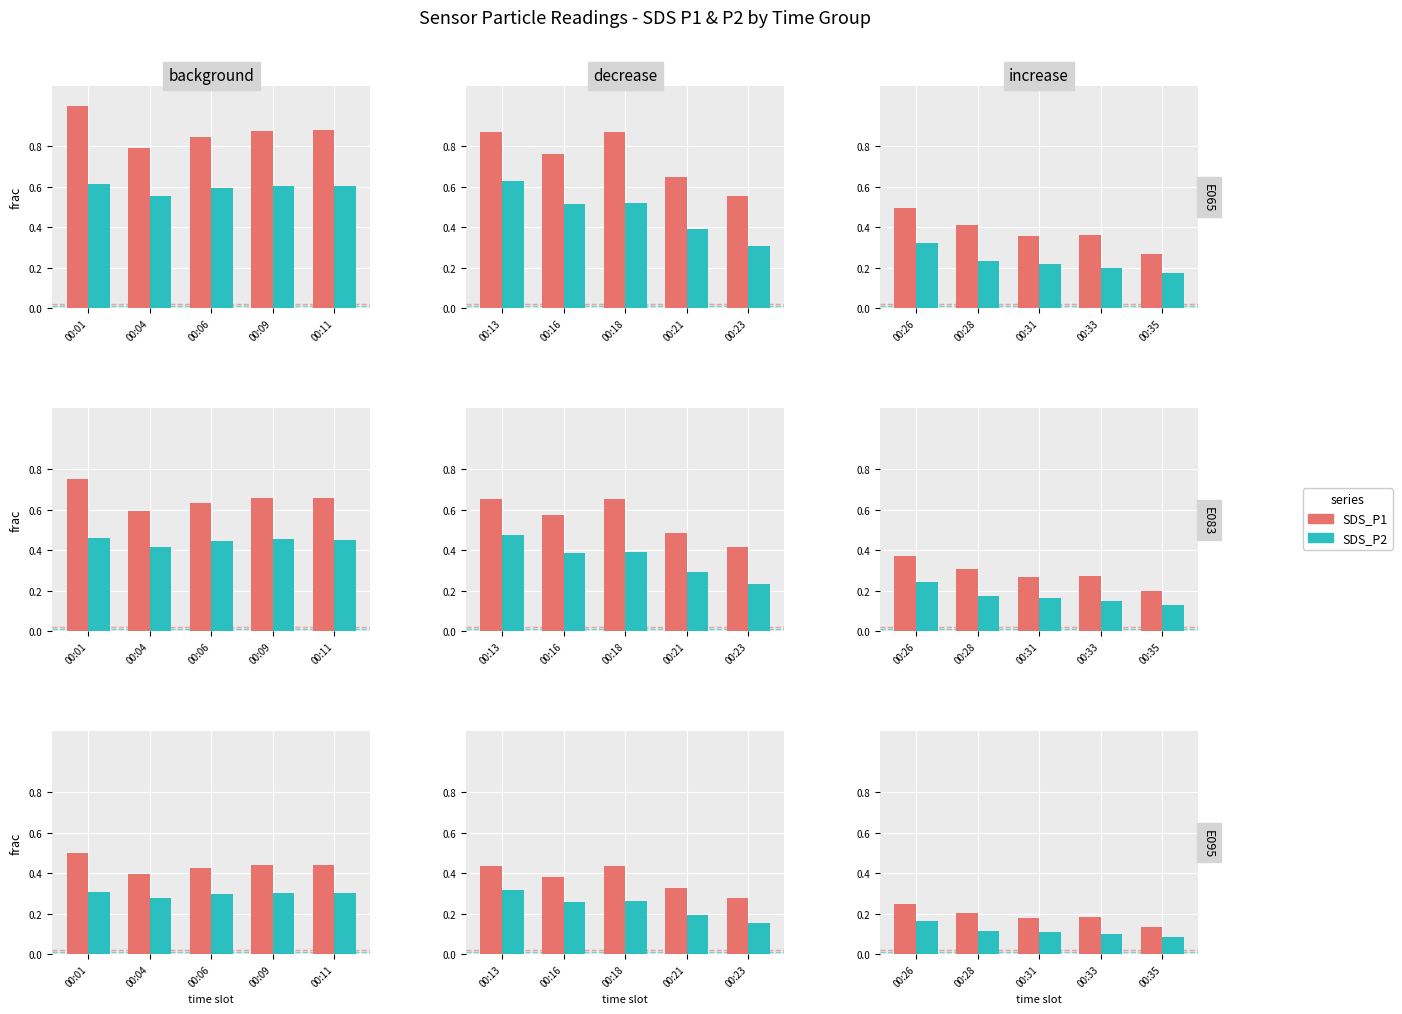

What is the value of the SDS_P2 bar at the 1st from the left?

0.2